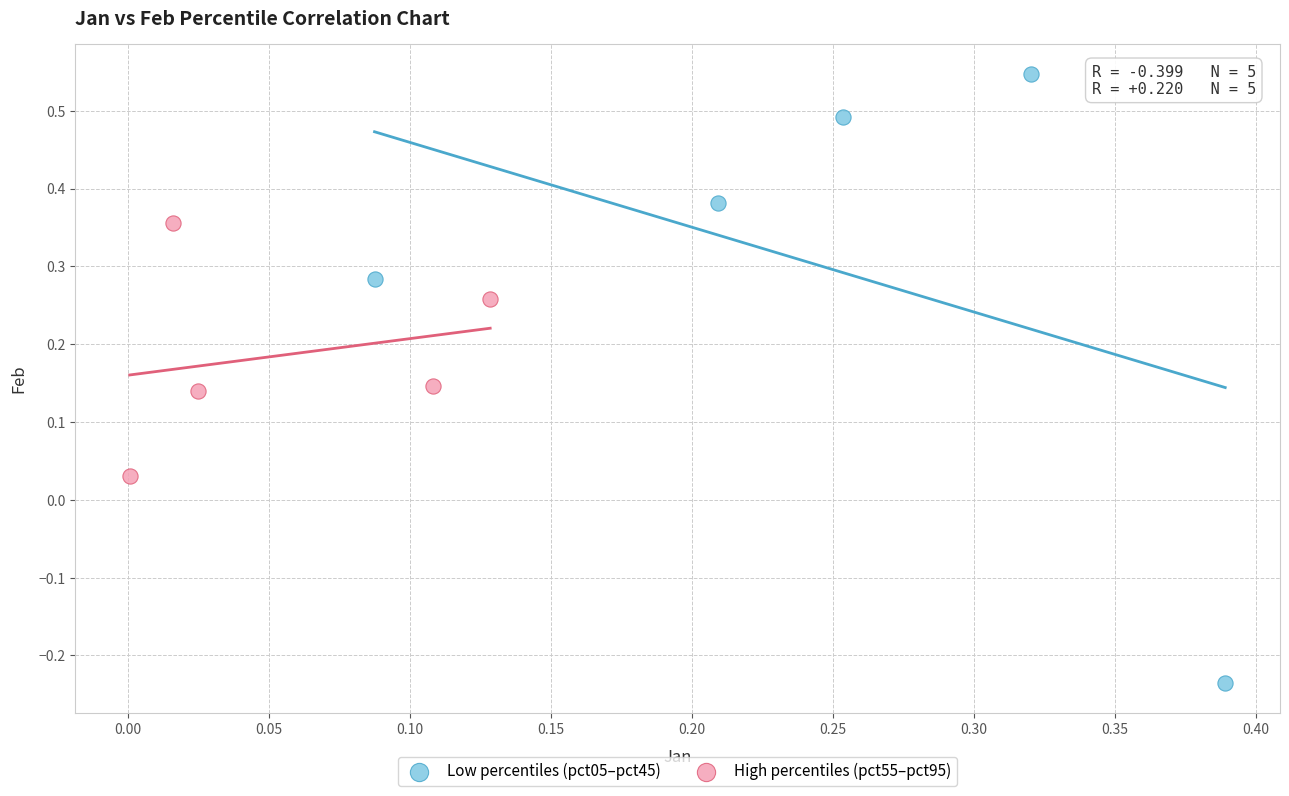

Which series reaches the minimum Y coordinate?

Low percentiles (pct05–pct45)